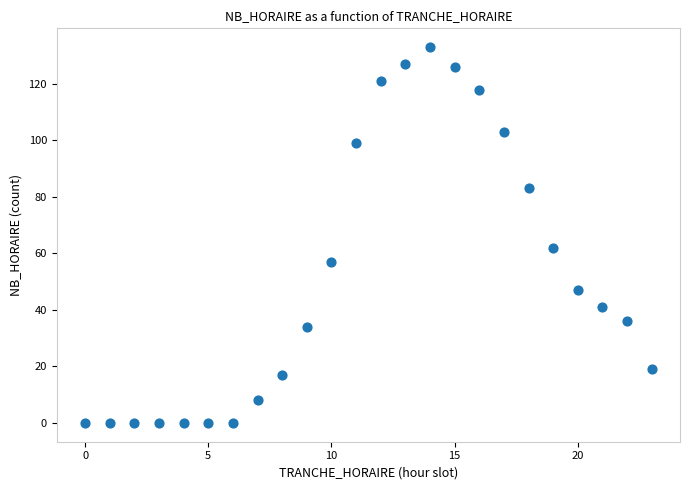

What Y value in the scatter plot is closest to 66?

62